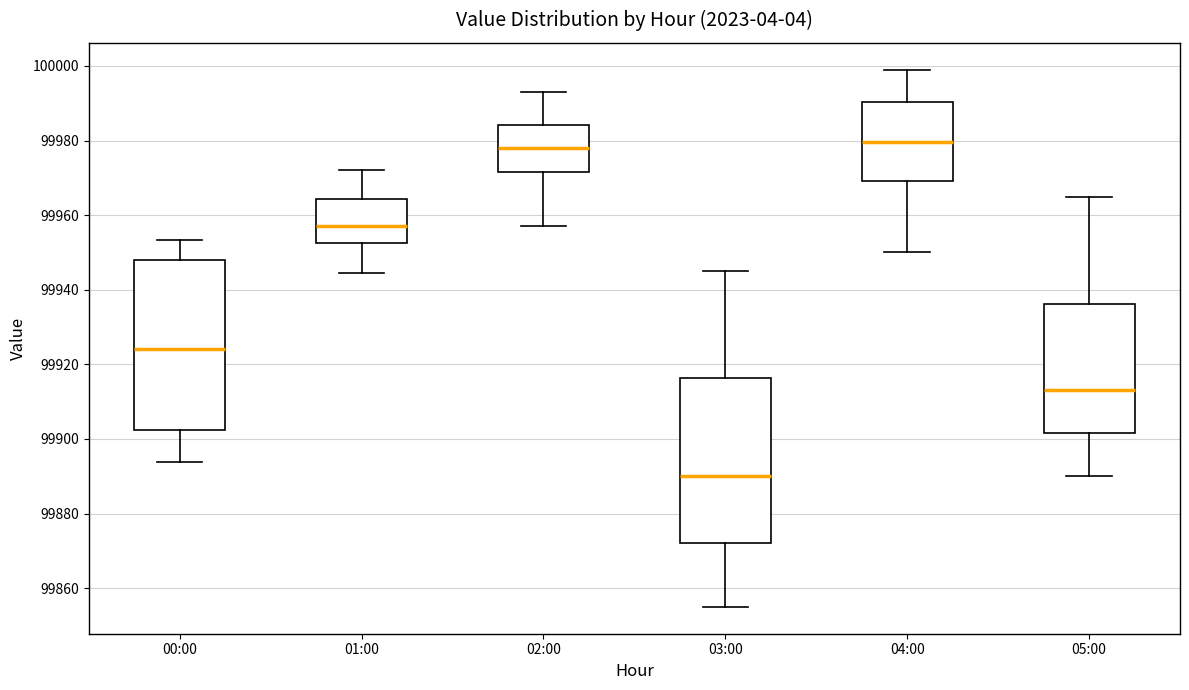

Which box has the lowest median line?

03:00